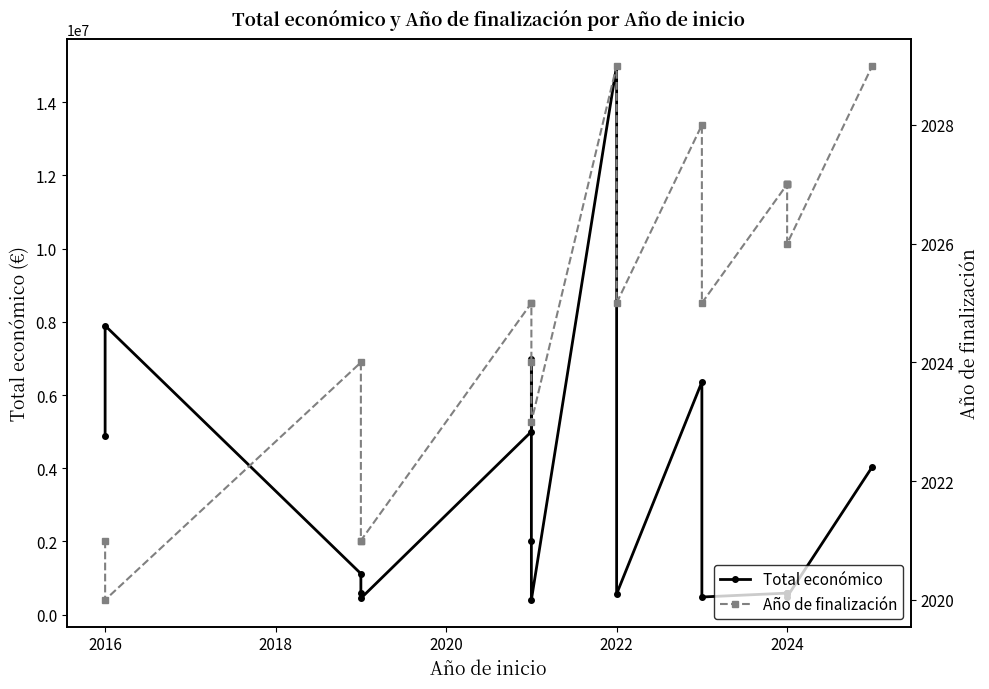

In Total económico, how many points are higher than both neighbors (excluding endpoints)?

6